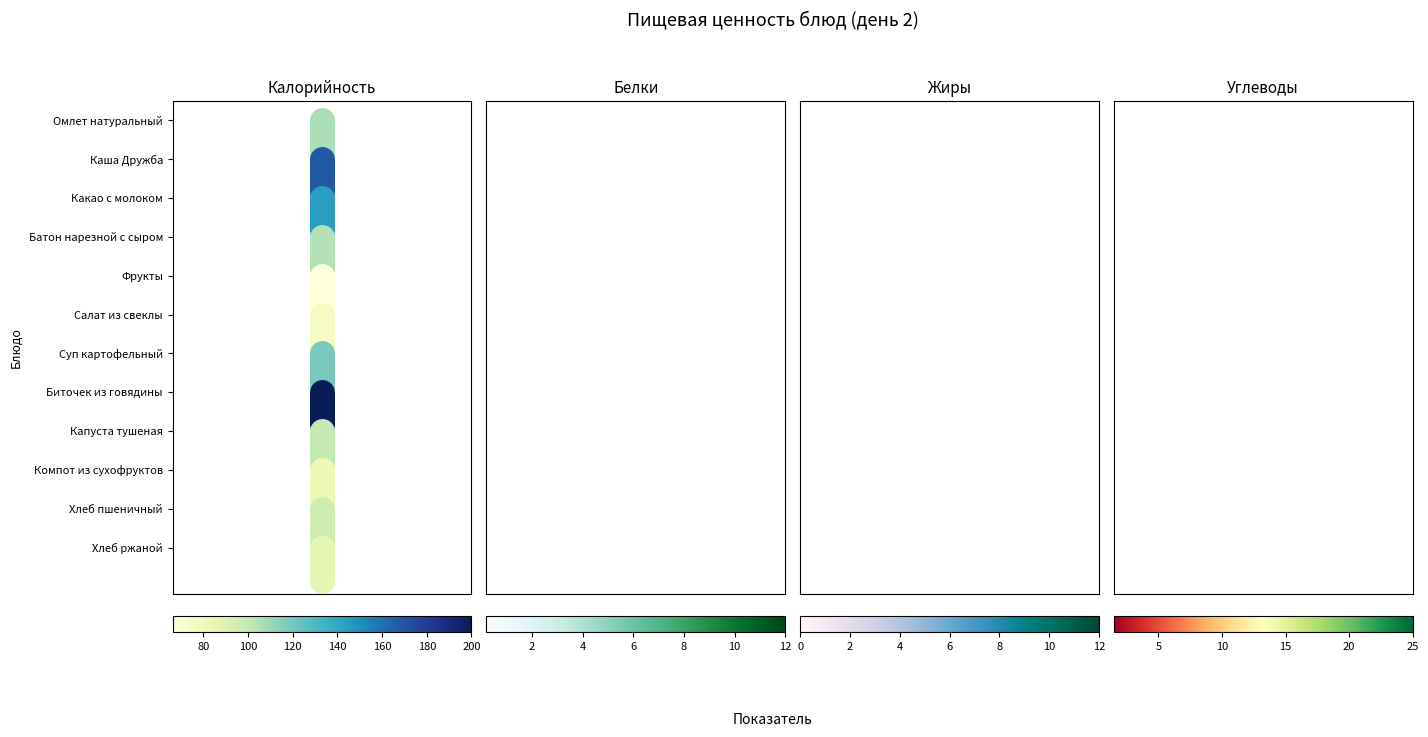

True or false: Биточек из говядины has a value of -10.9 at 80.

False